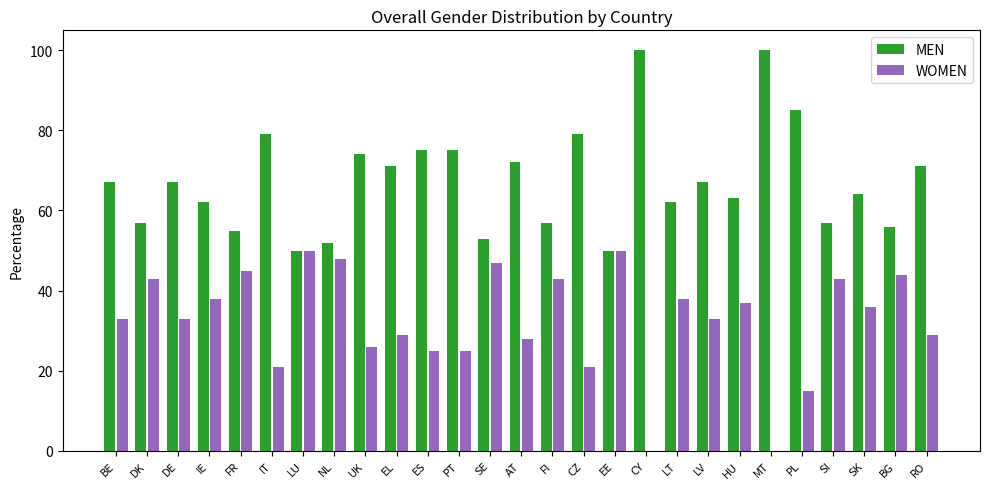

True or false: WOMEN has a value of 36 at SK.

True